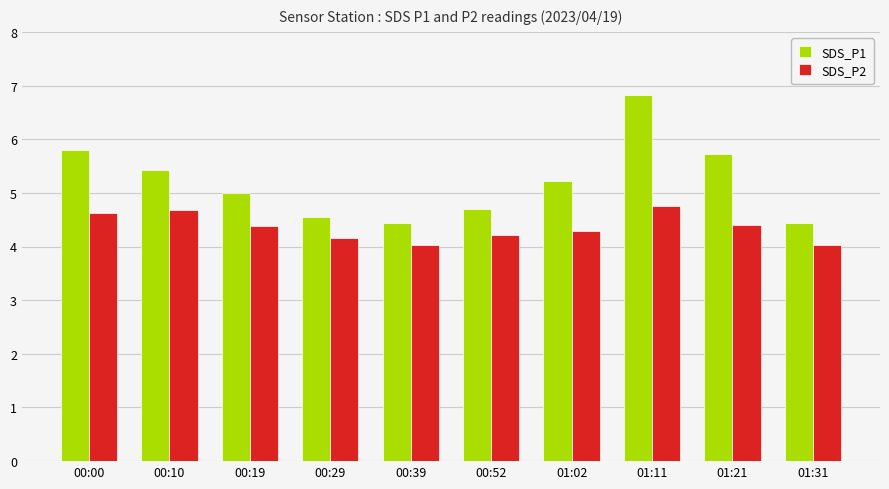

Does the chart contain any negative values?

No